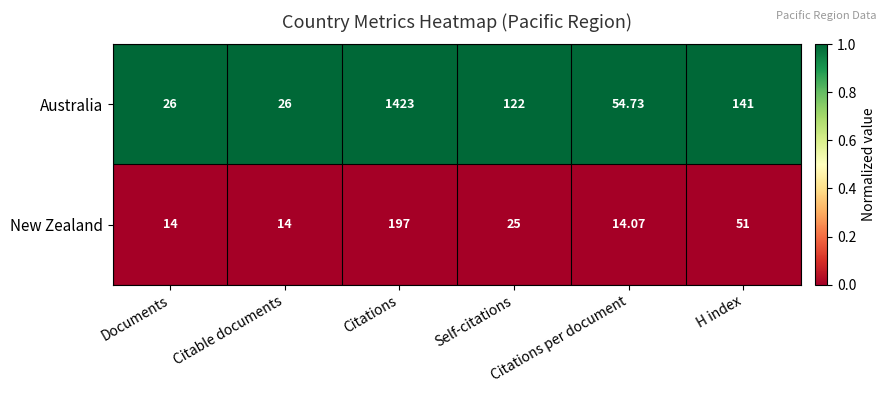

Which series has the widest spread of values?

Australia